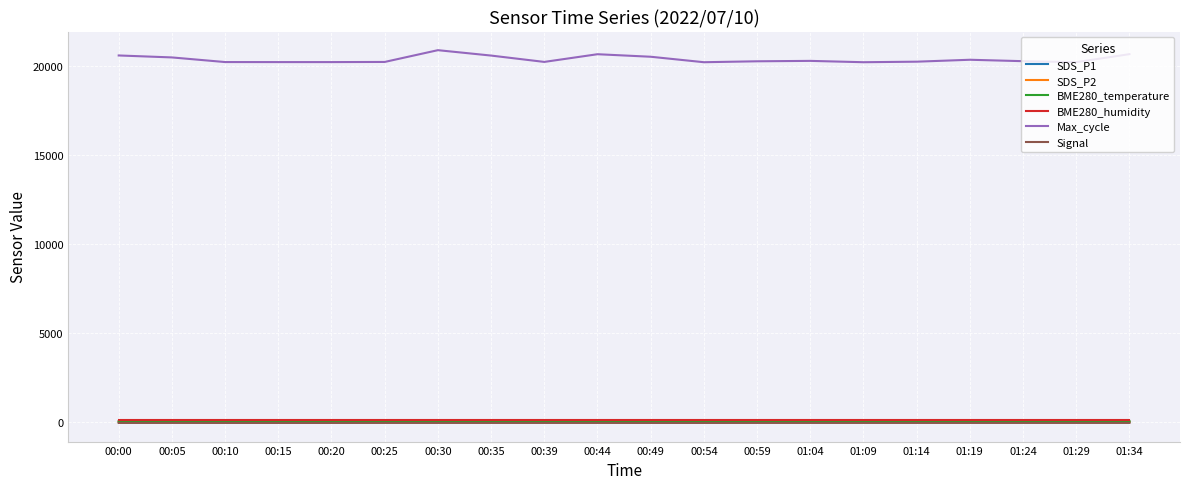

At how many categories does at least one series exceed 18107?

20